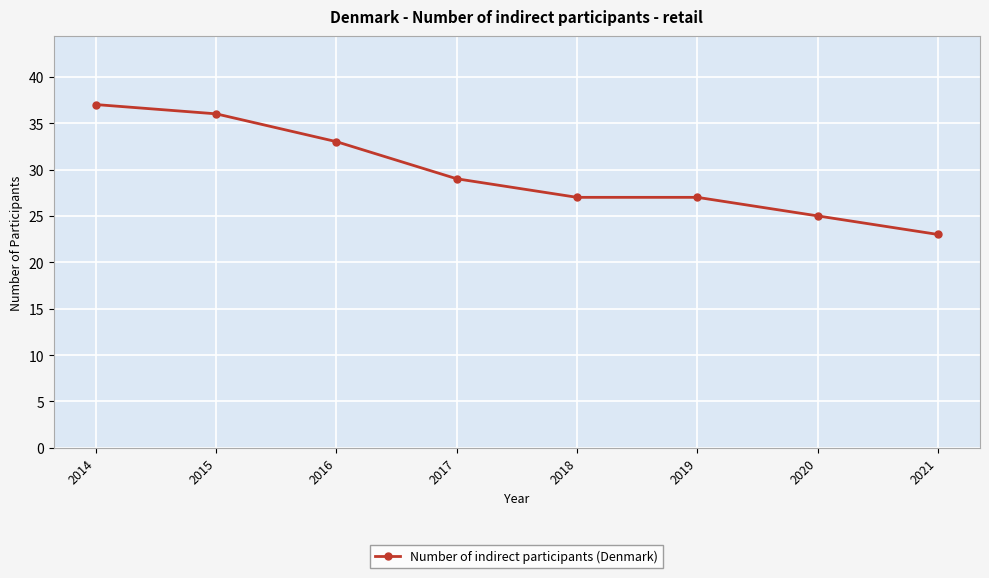

Does the chart have visible grid lines?

Yes